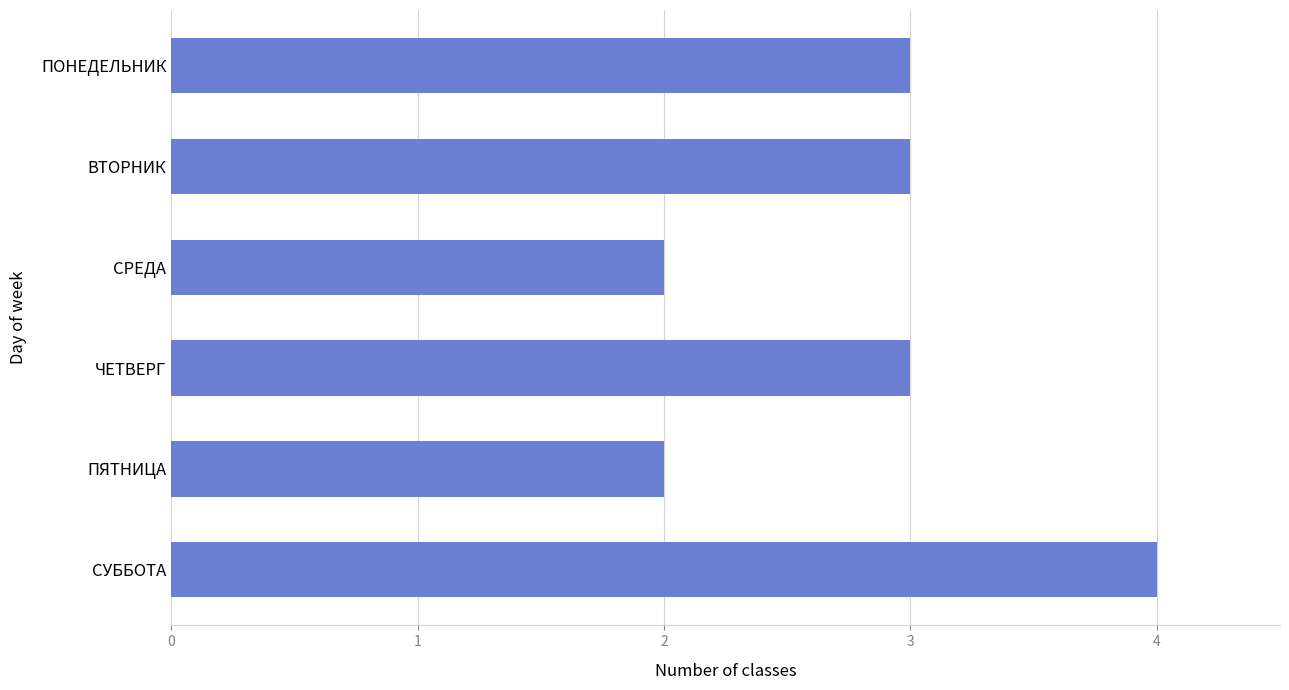

What is the change in value from ПОНЕДЕЛЬНИК to СУББОТА?

+1